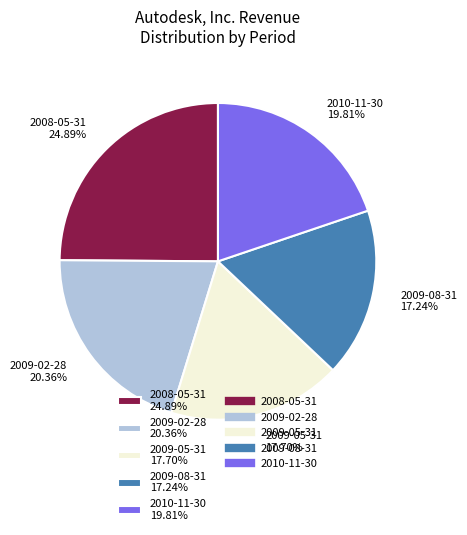

Between 2008-05-31 24.89% and 2009-02-28 20.36%, which is larger?

2008-05-31 24.89%